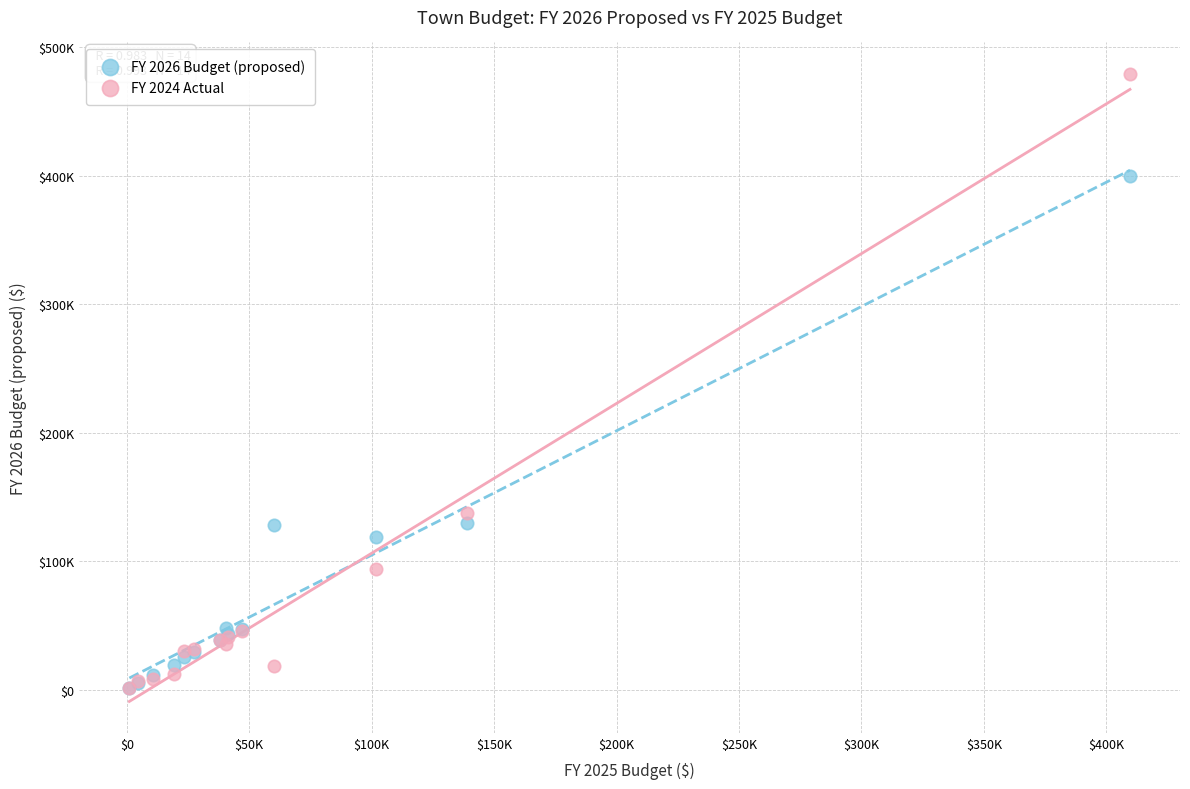

What are all the series names shown in the legend?

FY 2026 Budget (proposed), FY 2024 Actual